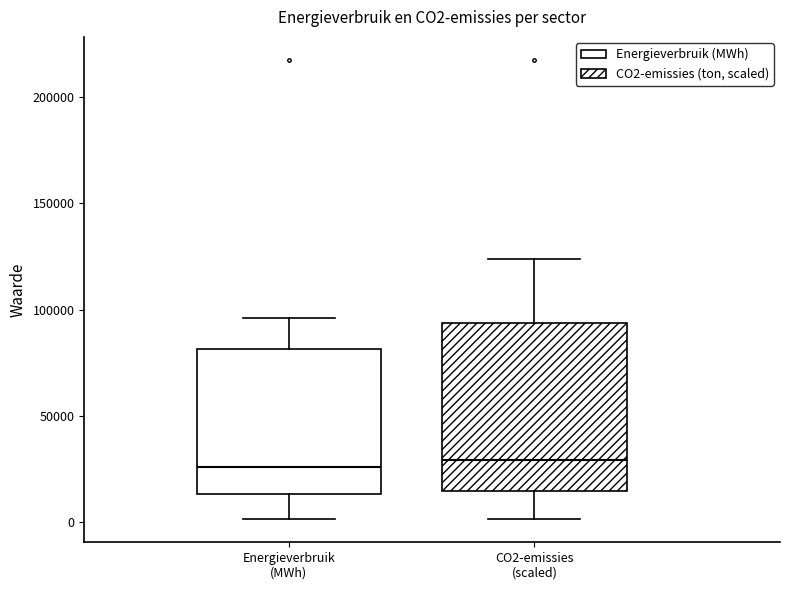

Reading left to right, read every box against the y-axis: the position of its median line, the range the box covers, and the ends of its whiskers. The values are not printed on the chart, so give them approximately, as read against the axis.

Energieverbruik (MWh): median 25000, box 15000 to 80000, whiskers 0 to 95000
CO2-emissies (scaled): median 30000, box 15000 to 95000, whiskers 0 to 125000